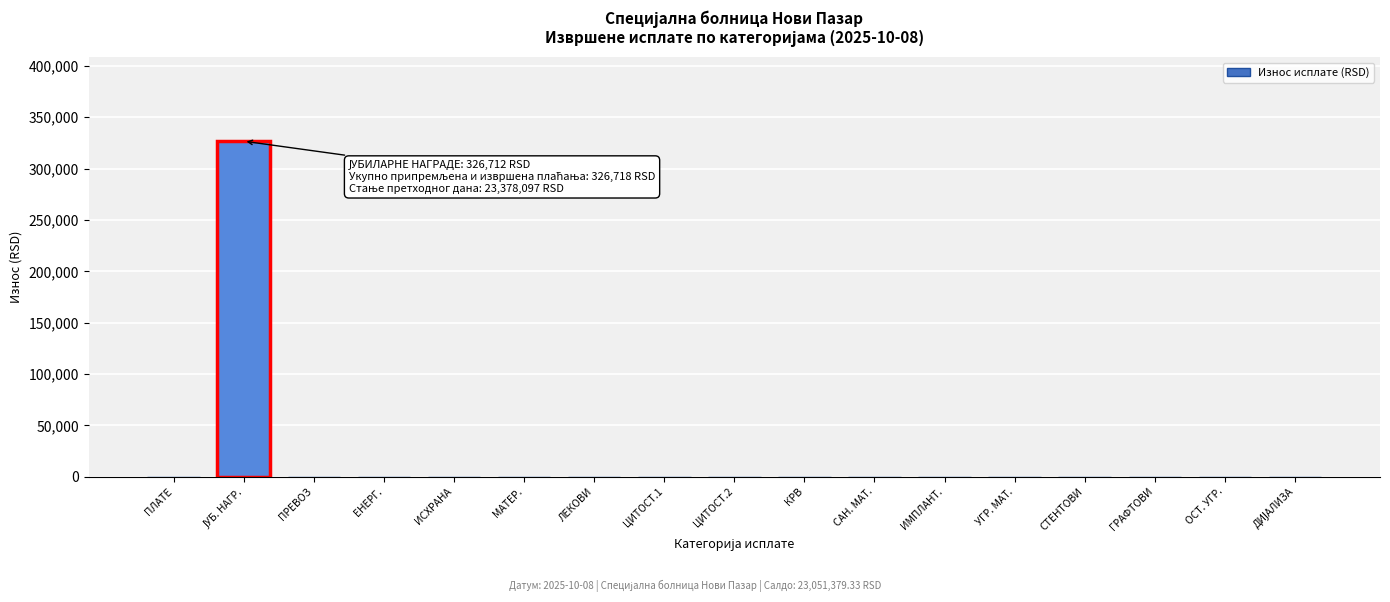

What is the sum of all values?

326718